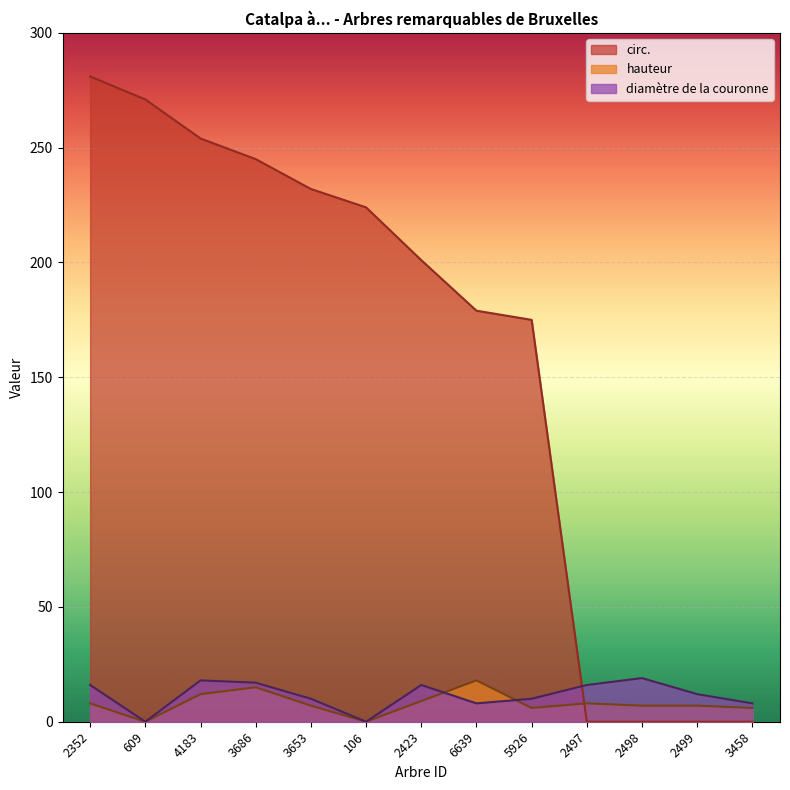

Where is the first local maximum for hauteur?

3686